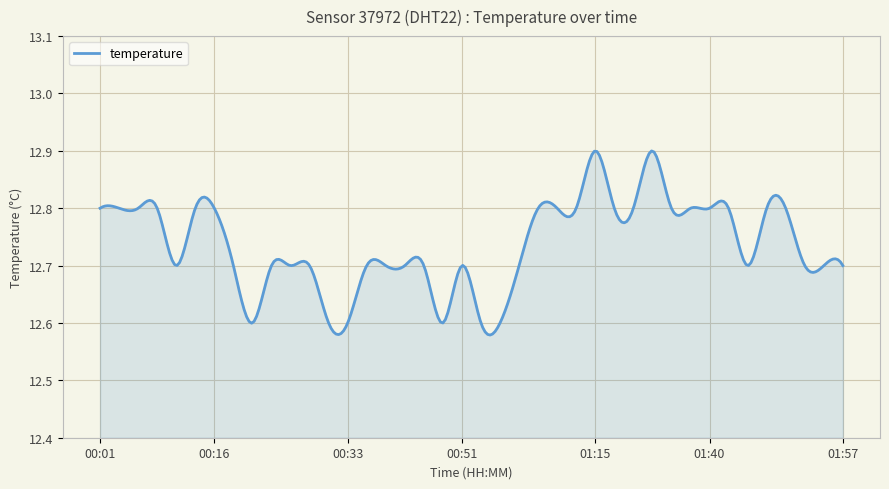

How many values are between 12 and 13?

300